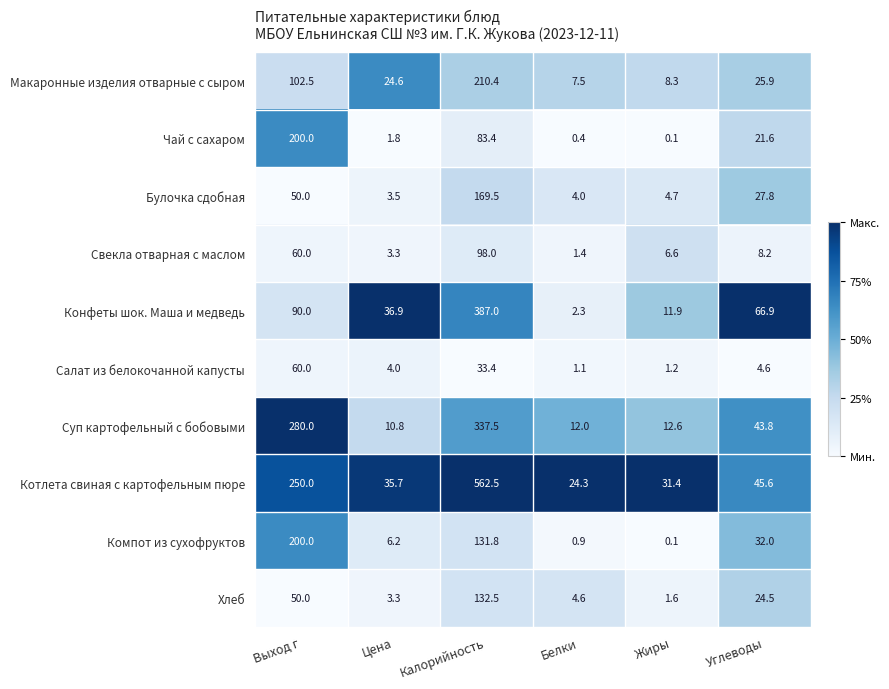

At which label does Булочка сдобная first exceed 27?

Выход г